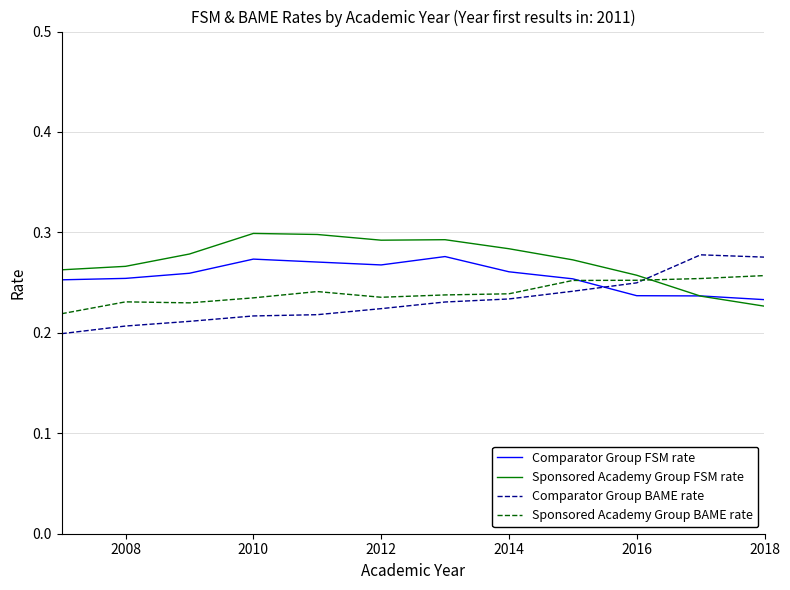

True or false: Comparator Group FSM rate and Comparator Group BAME rate cross at least once.

True